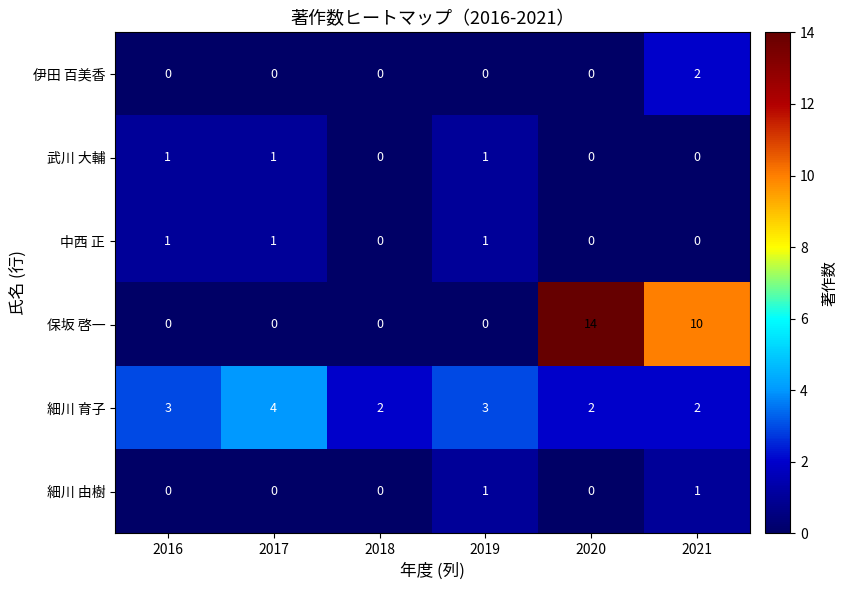

Which category has the highest value in the 伊田 百美香 series?

2021